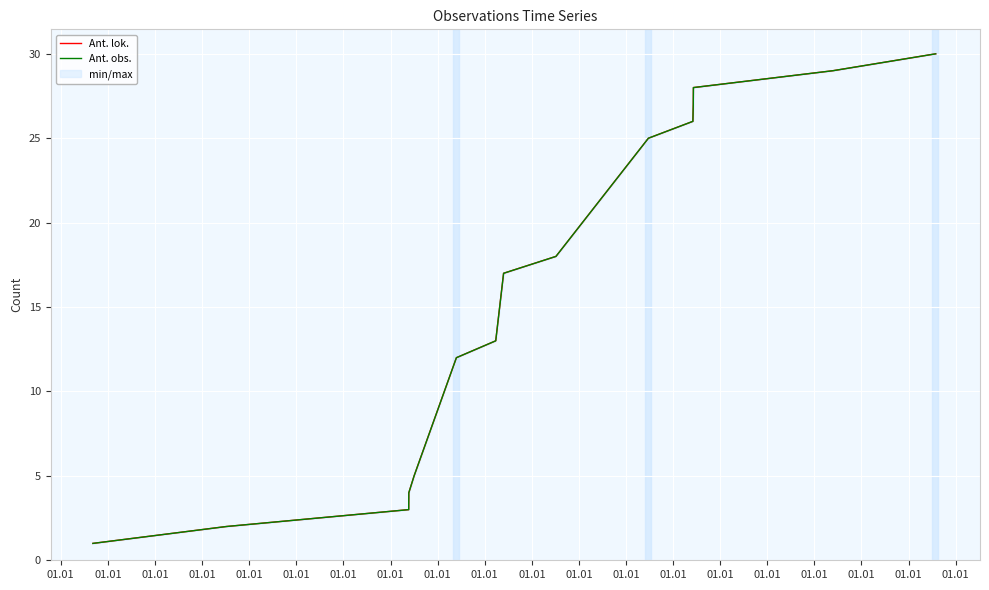

What is the difference between the Ant. lok. values at 01.01 and 01.01?

25